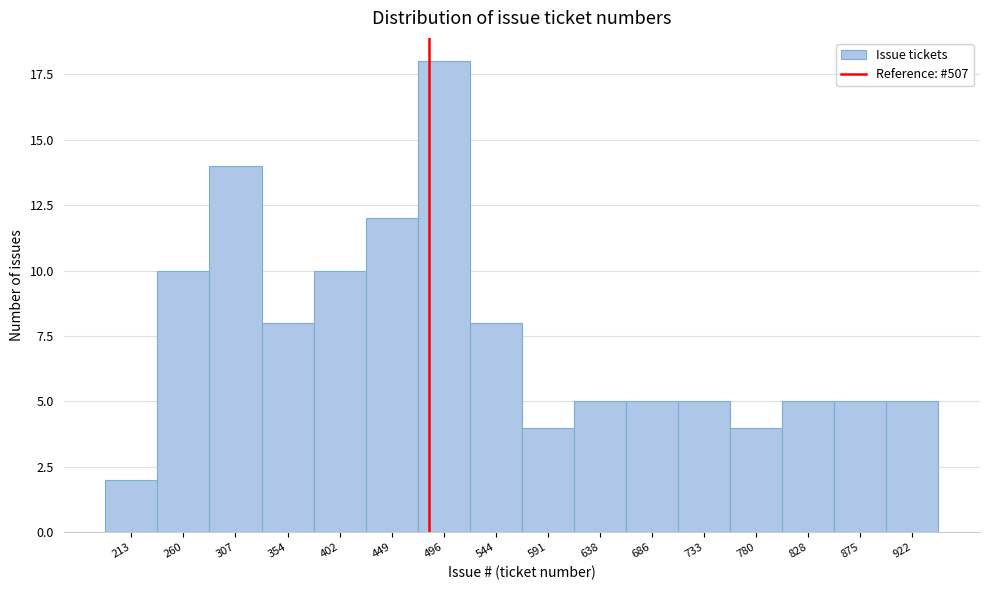

Reading right to left, extract all data points from this chart.

5	5	5	4	5	5	5	4	8	18	12	10	8	14	10	2